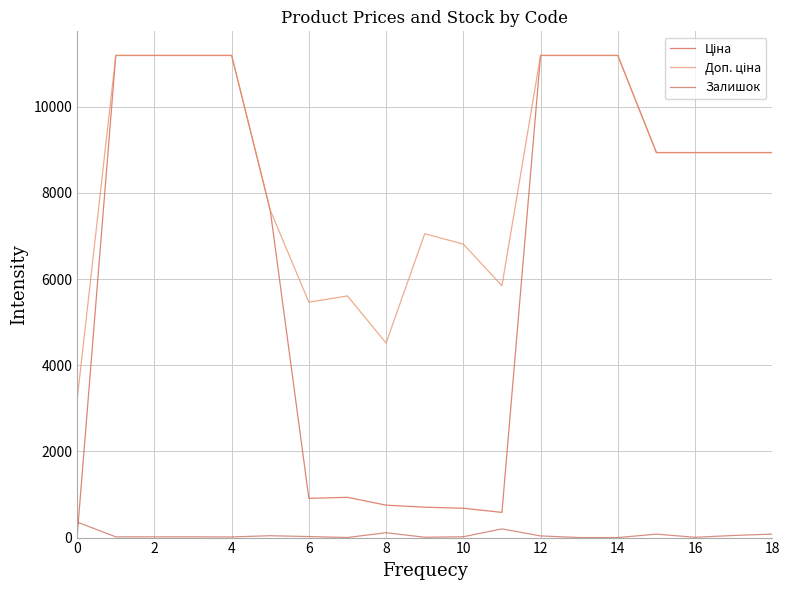

True or false: Доп. ціна and Залишок intersect in this chart.

False